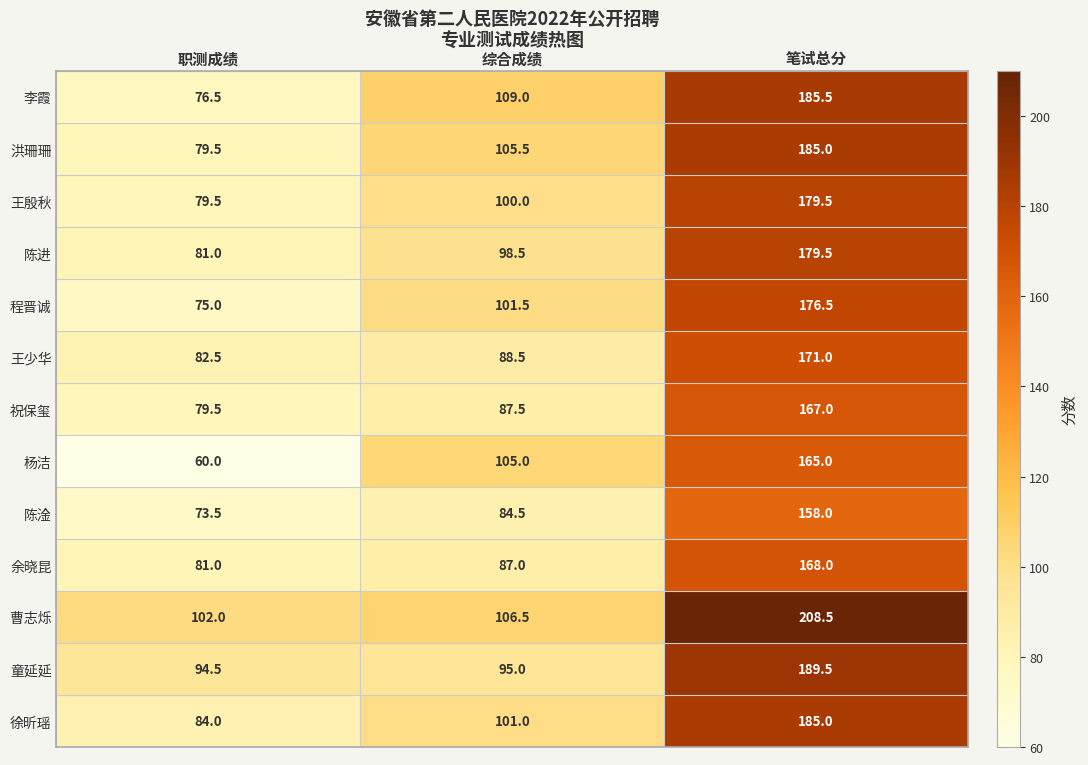

What is the spread (max minus min) of values at 笔试总分?

50.5